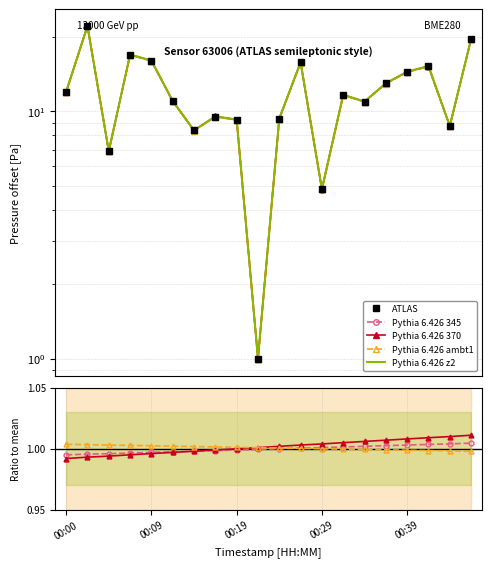

Approximately how many times larger is the value at 00:00 compared to 00:02?

0.5